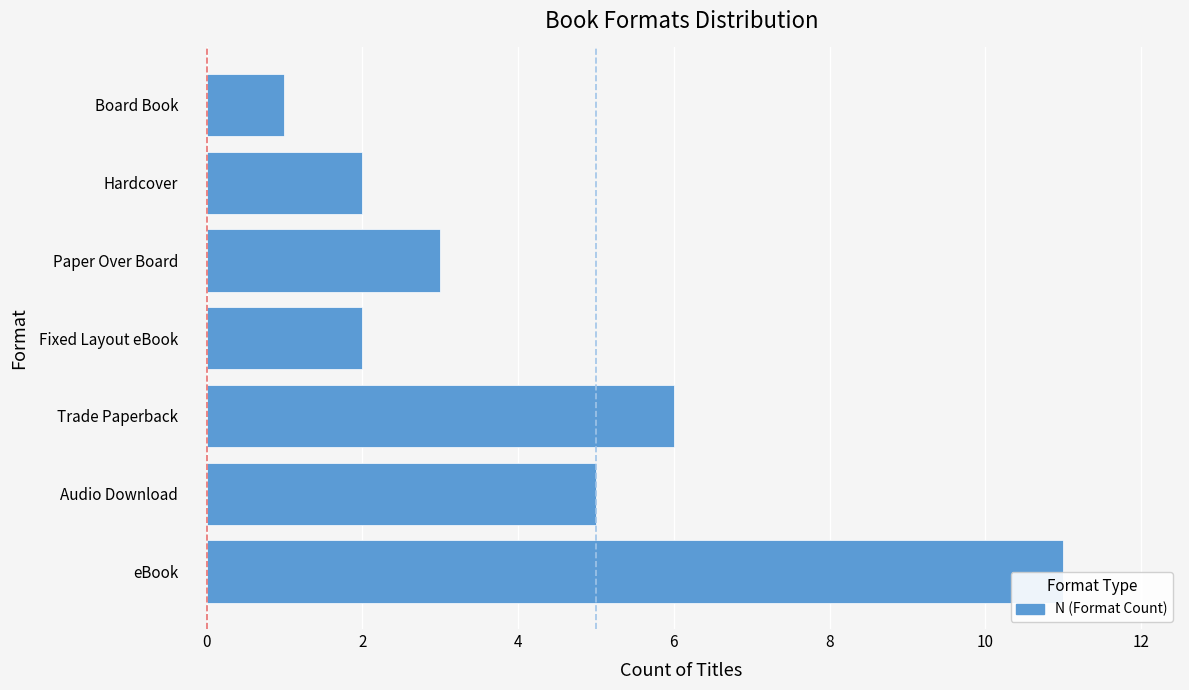

What is the difference between the maximum and minimum values?

10